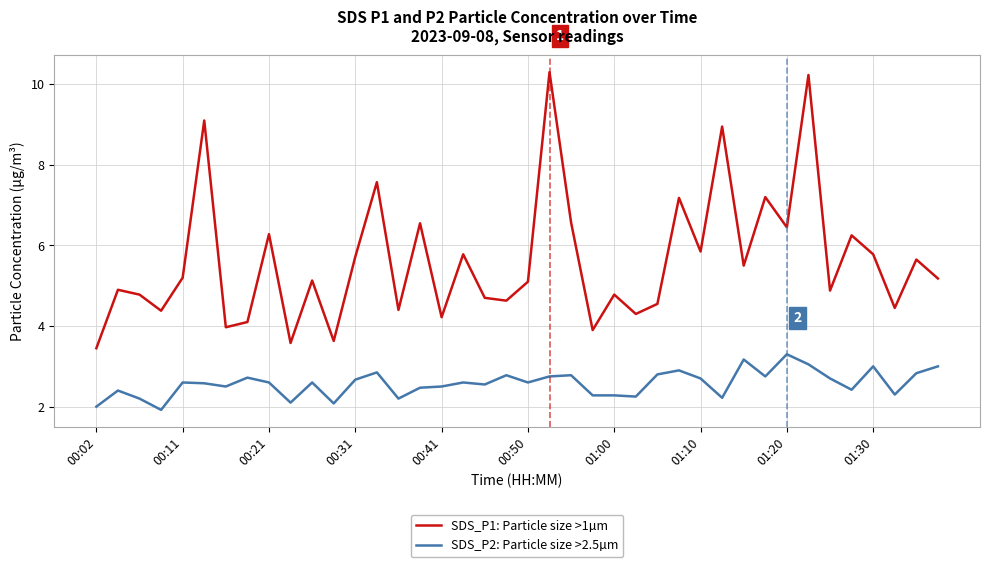

Which series has the largest total across all categories?

SDS_P1: Particle size >1µm